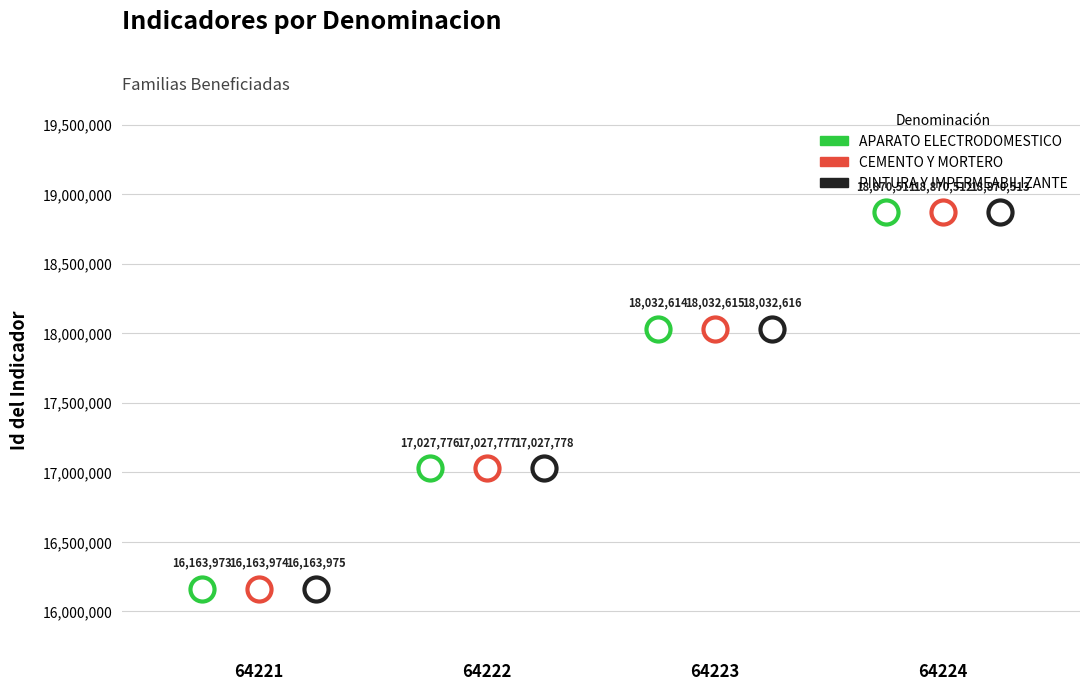

Which series reaches the minimum Y coordinate?

APARATO ELECTRODOMESTICO